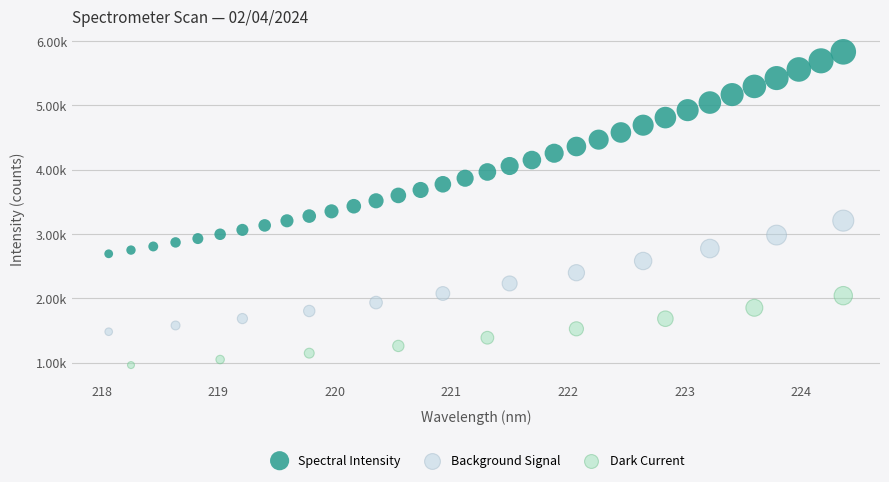

What are all the series names shown in the legend?

Spectral Intensity, Background Signal, Dark Current